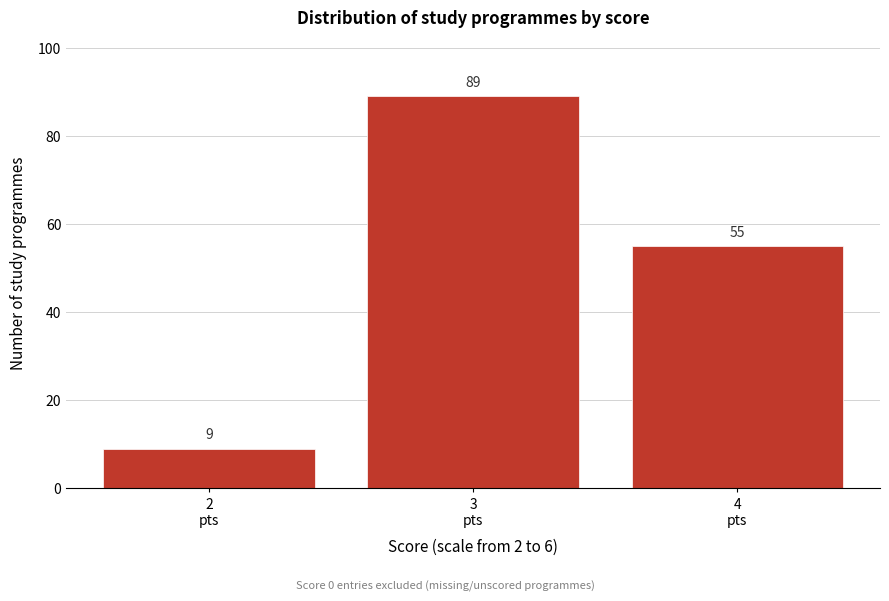

Reading left to right, extract all data points from this chart.

9	89	55